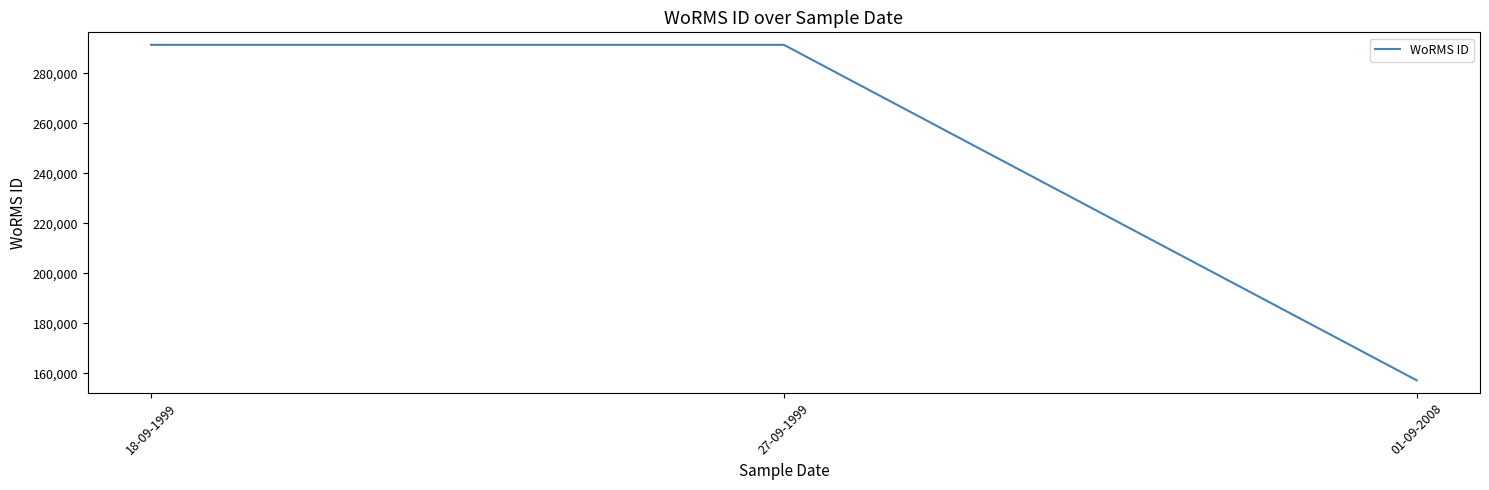

What is the maximum value shown in the chart?

291417